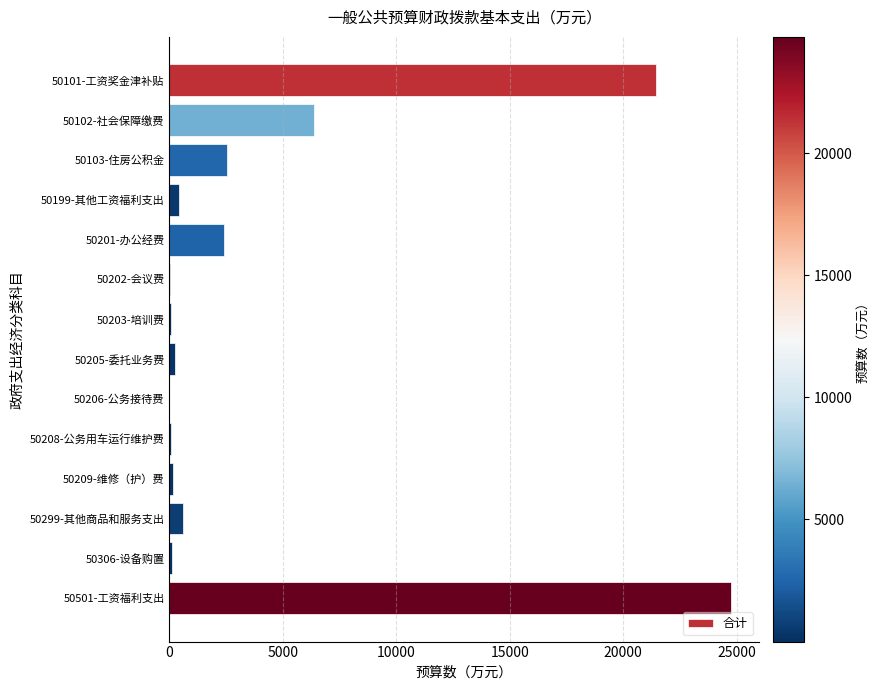

Where is the data nearest to the value 12378?

50102-社会保障缴费